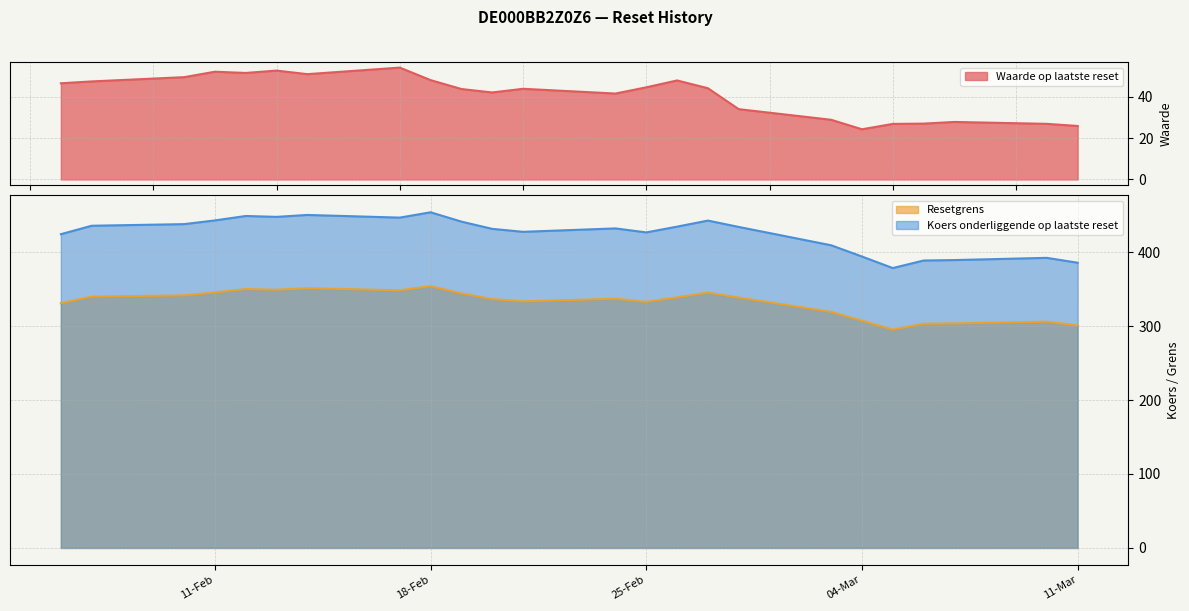

Which series has the widest spread of values?

Koers onderliggende op laatste reset